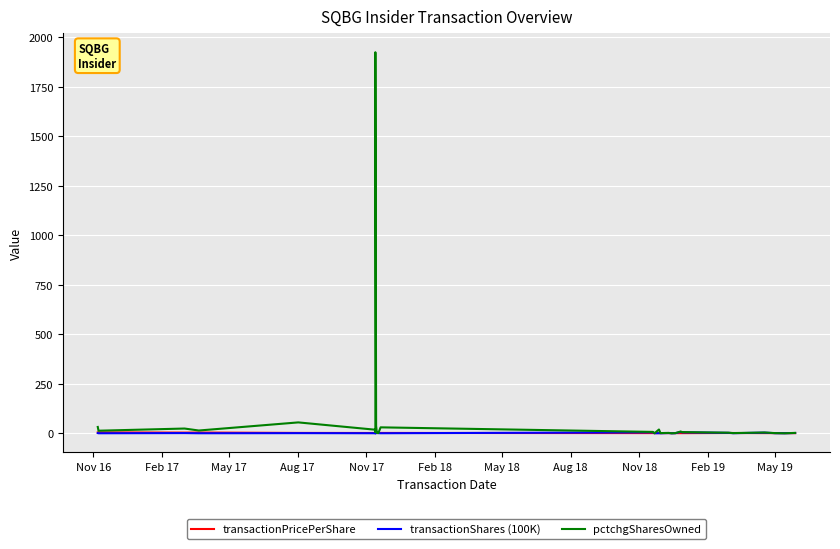

After their last crossing, which series has the higher values: transactionShares (100K) or transactionPricePerShare?

transactionShares (100K)